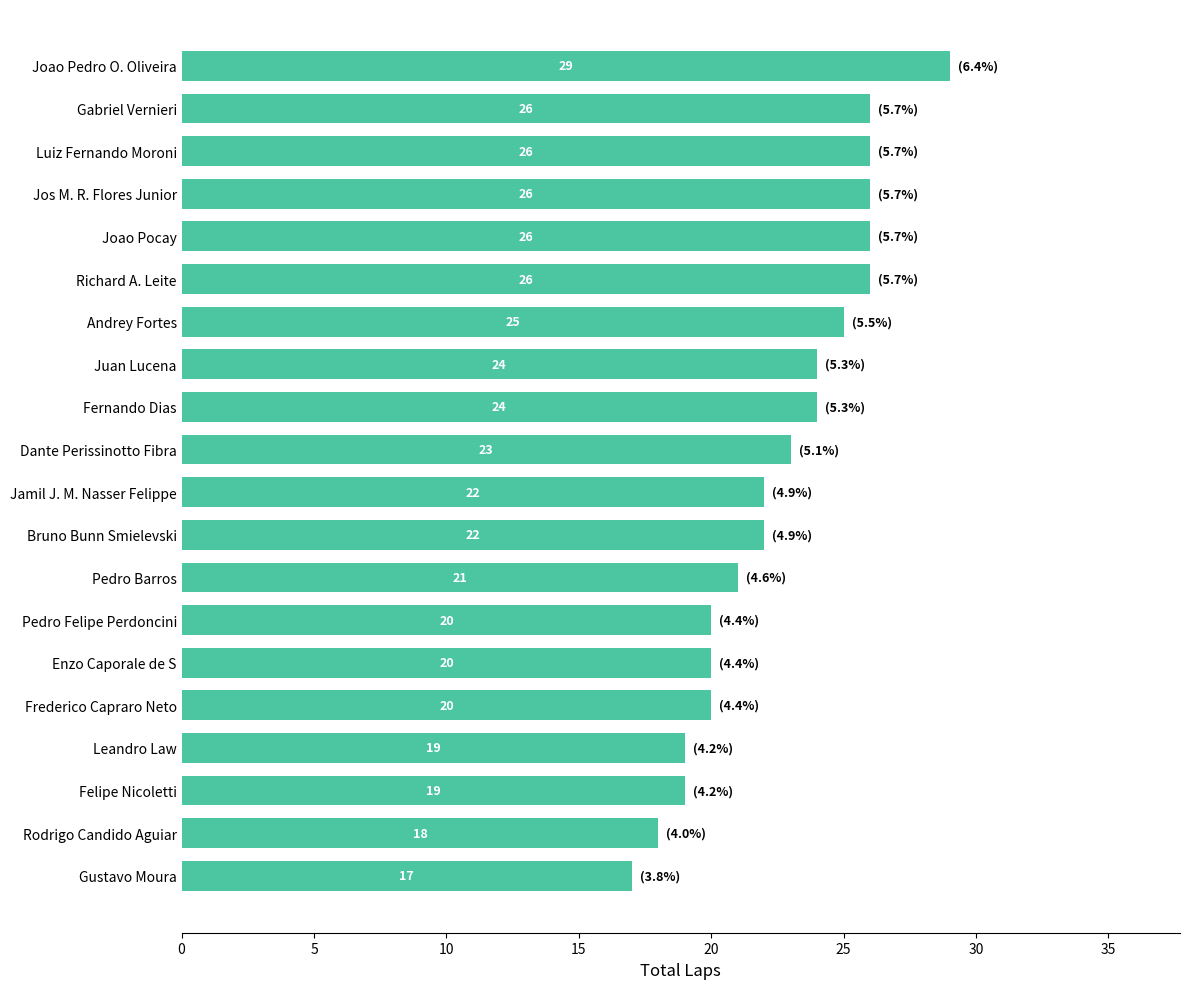

Is it true that the value at Bruno Bunn Smielevski is 22?

True